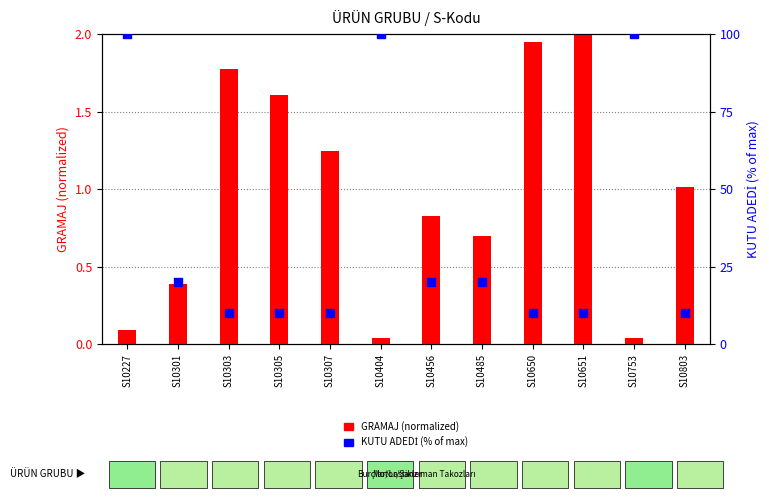

Which series has the largest total across all categories?

KUTU ADEDİ (% of max)